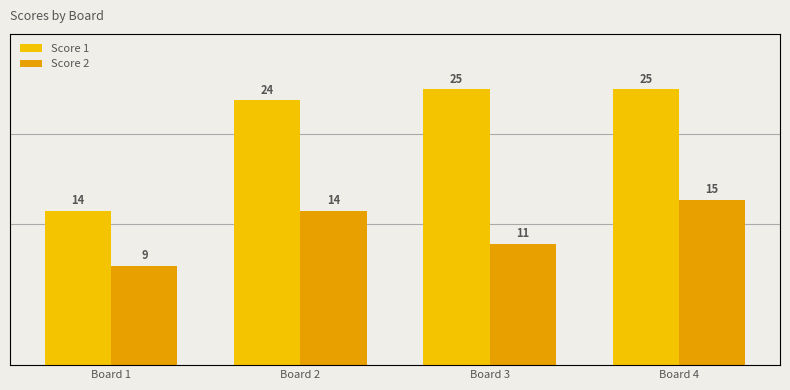

How many bars are there in each group?

2